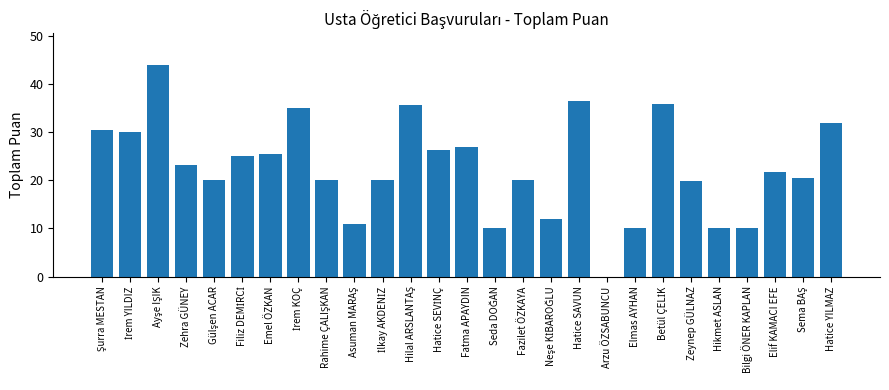

How many series are shown in this chart?

1